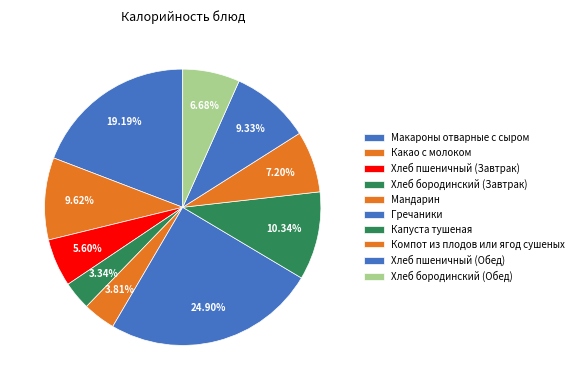

Count the number of slices in the pie.

10